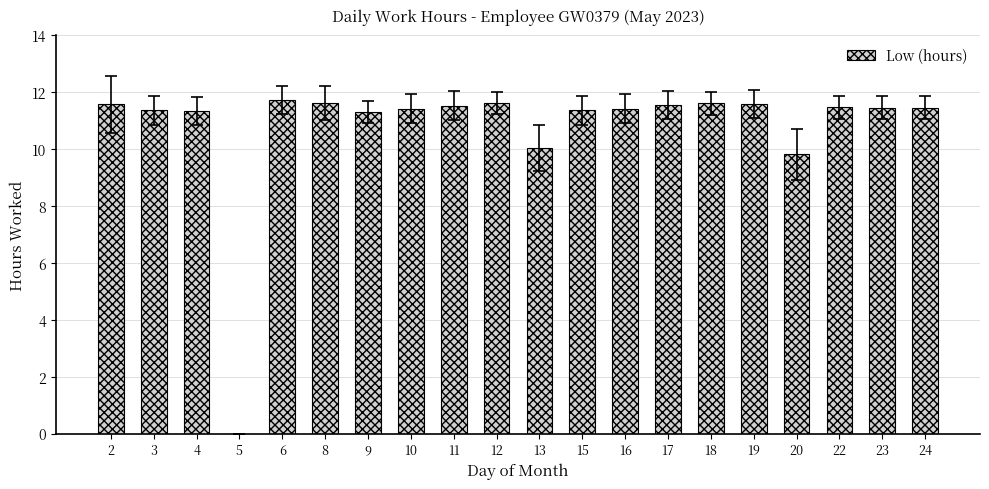

What is the sum of the values at 16 and 10?

22.8